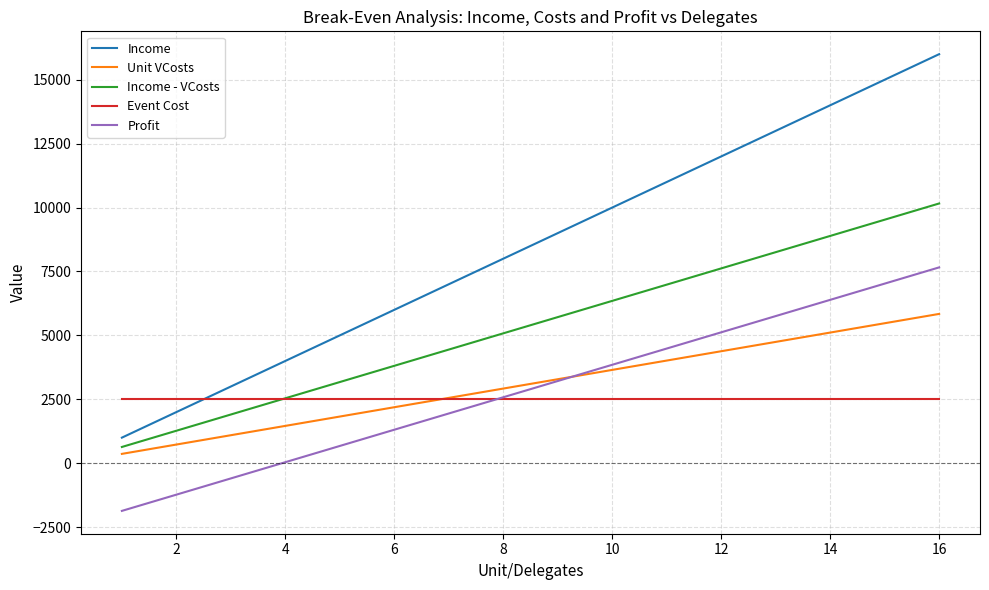

Reading left to right, what are all the values shown in this chart?

Income: 1000	2000	3000	4000	5000	6000	7000	8000	9000	10000	11000	12000	13000	14000	15000	16000
Unit VCosts: 365	730	1095	1460	1825	2190	2555	2920	3285	3650	4015	4380	4745	5110	5475	5840
Income - VCosts: 635	1270	1905	2540	3175	3810	4445	5080	5715	6350	6985	7620	8255	8890	9525	10160
Event Cost: 2500	2500	2500	2500	2500	2500	2500	2500	2500	2500	2500	2500	2500	2500	2500	2500
Profit: -1865	-1230	-595	40	675	1310	1945	2580	3215	3850	4485	5120	5755	6390	7025	7660